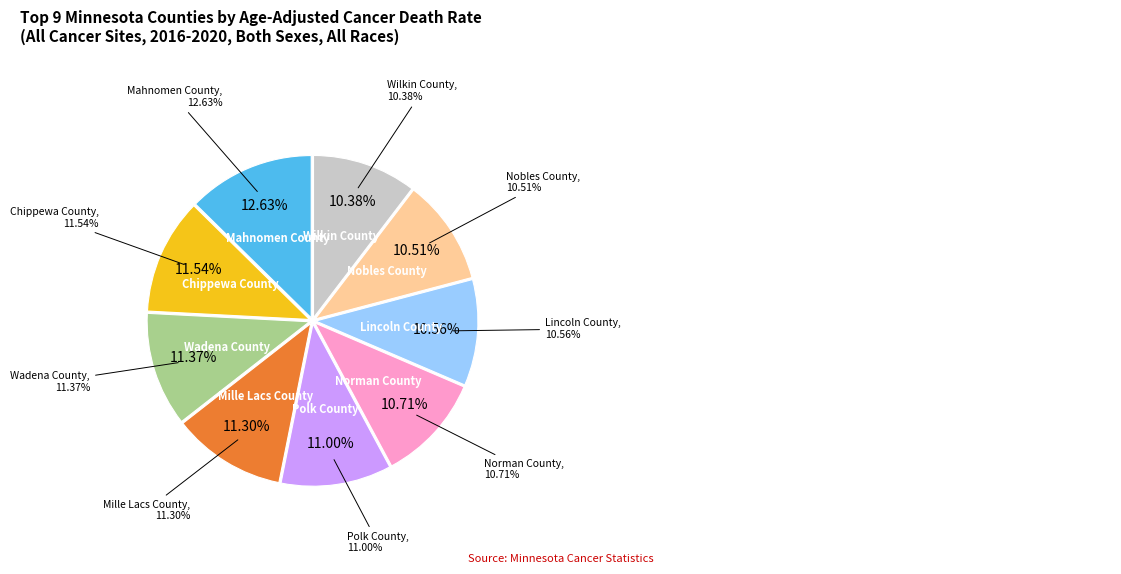

True or false: Mille Lacs County accounts for 1% of the total.

False